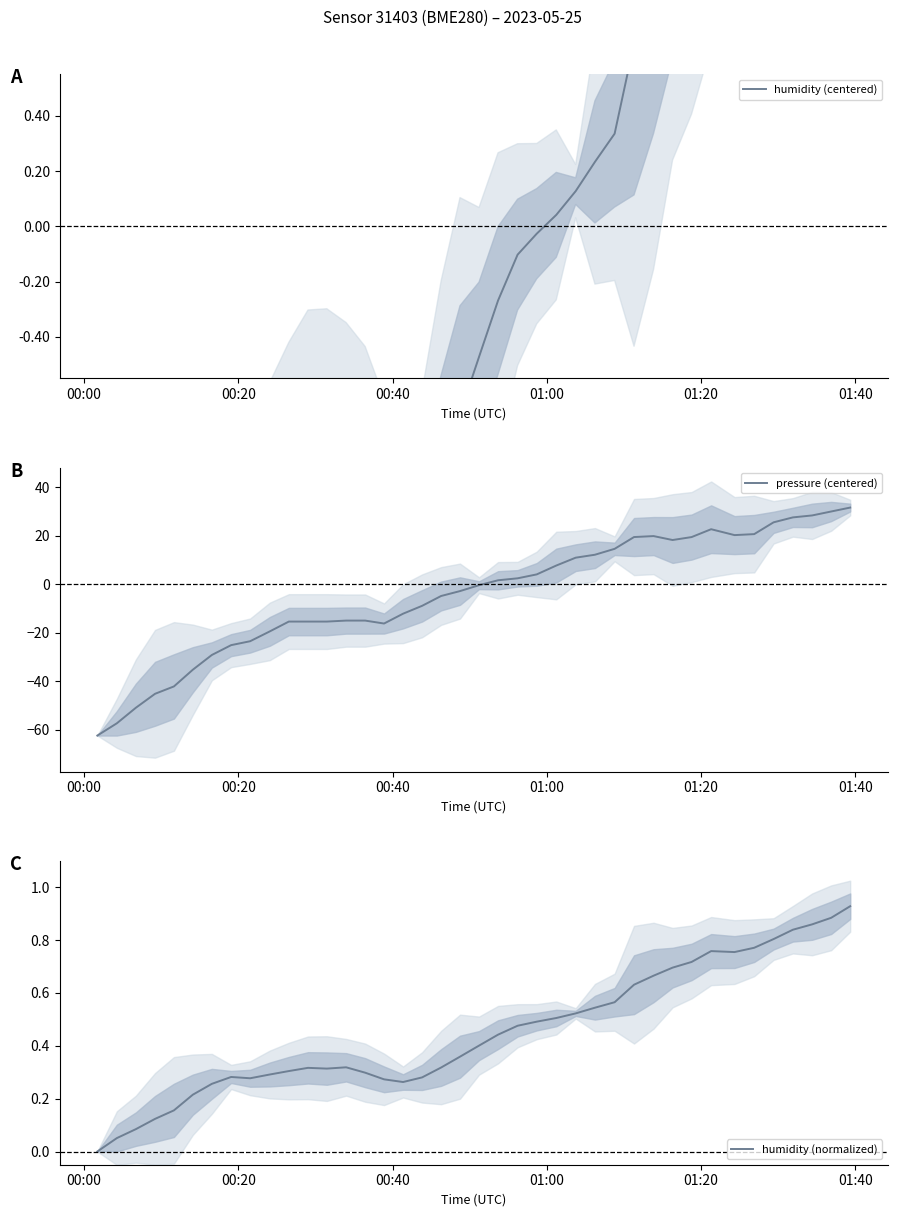

True or false: humidity (centered) has more than 0 interior local peaks.

True